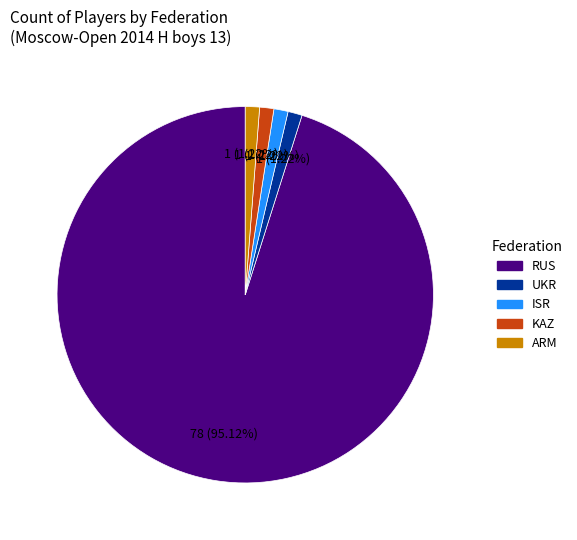

What percentage is the ISR slice, to the nearest percent?

1%